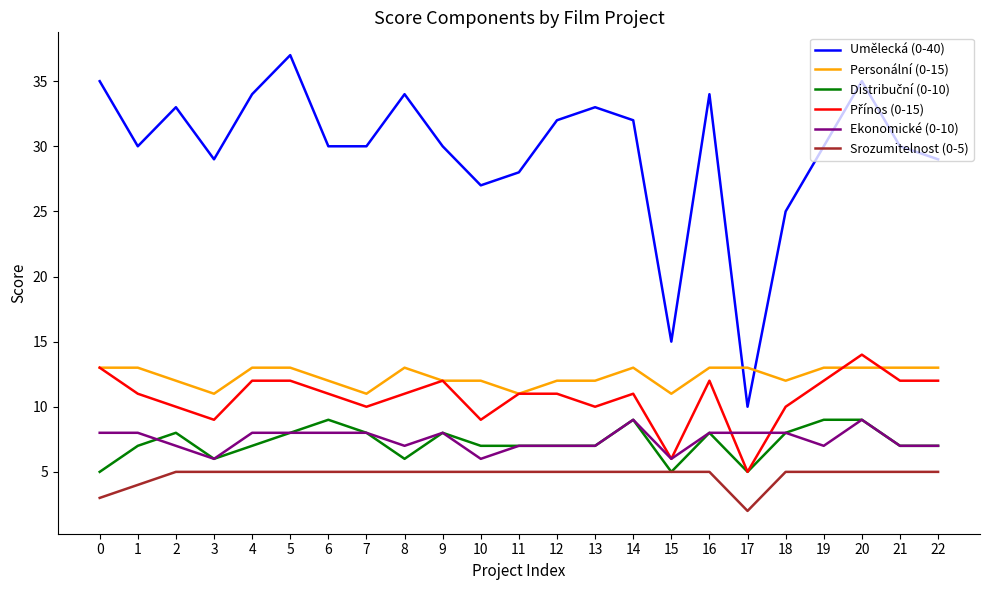

How many lines are shown in the chart?

6